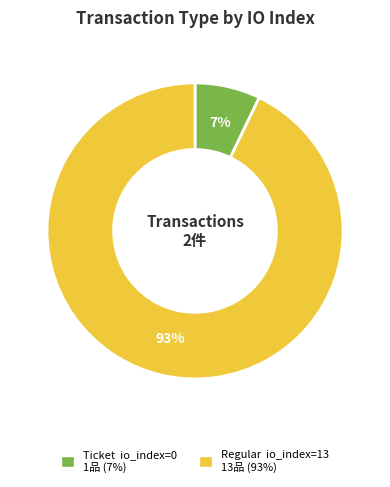

Is there a majority slice in this chart?

Yes